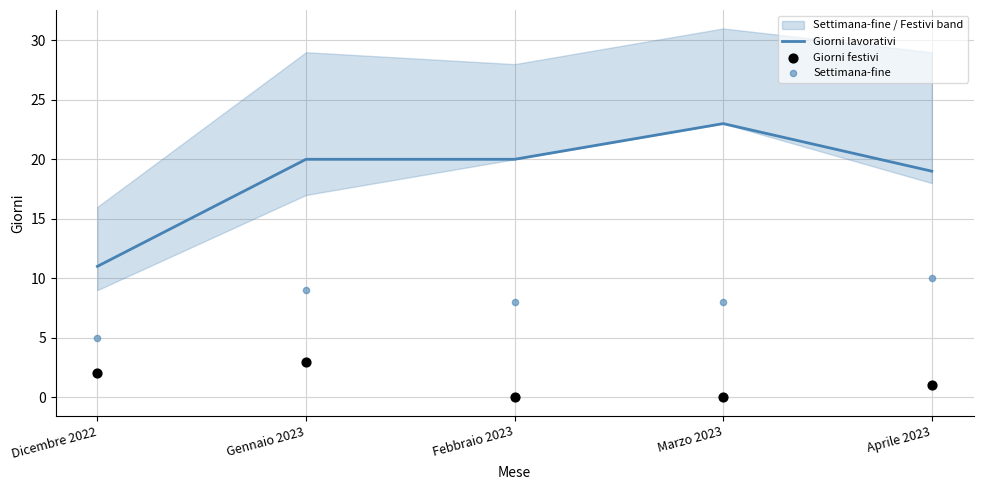

What is the total value across all series at Gennaio 2023?

32